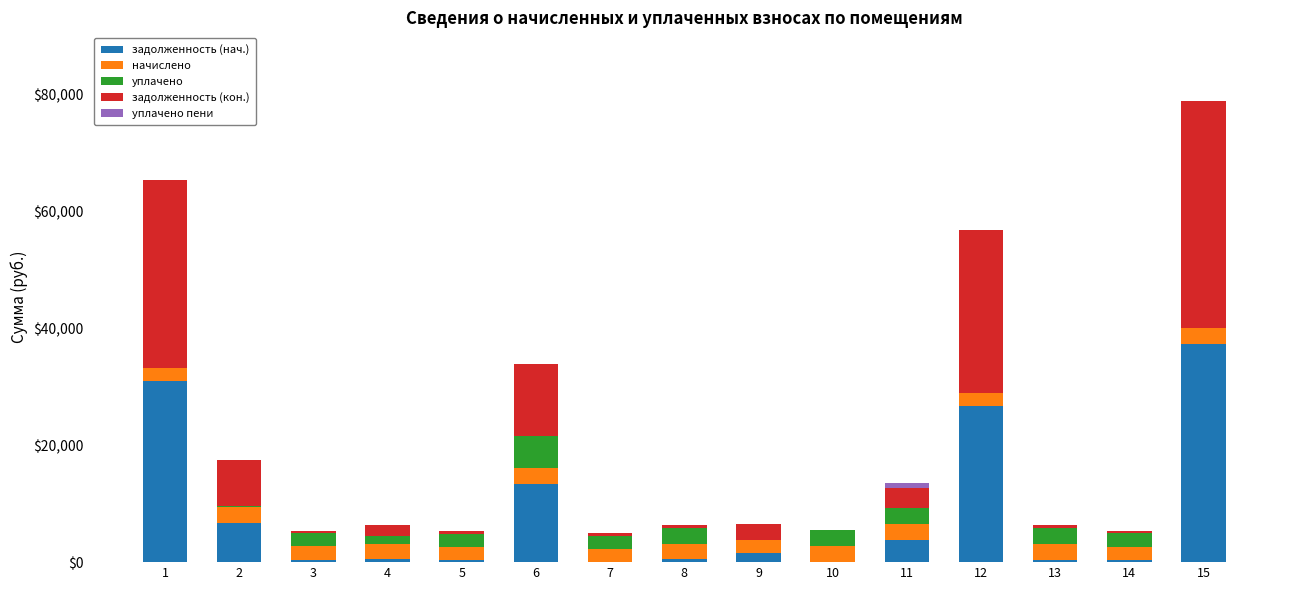

The value of задолженность (нач.) at 2 is 10370.6. True or false?

False